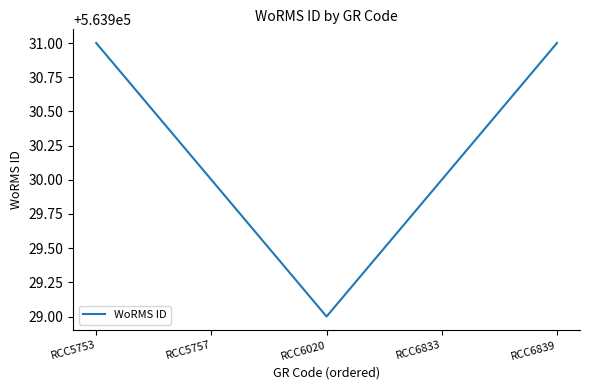

Reading left to right, what are all the values shown in this chart?

563931	563930	563929	563930	563931